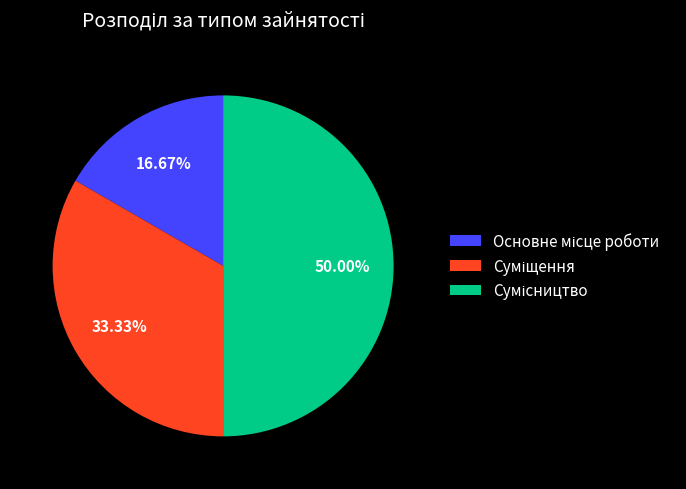

Is it true that Суміщення is 20% of the pie?

False